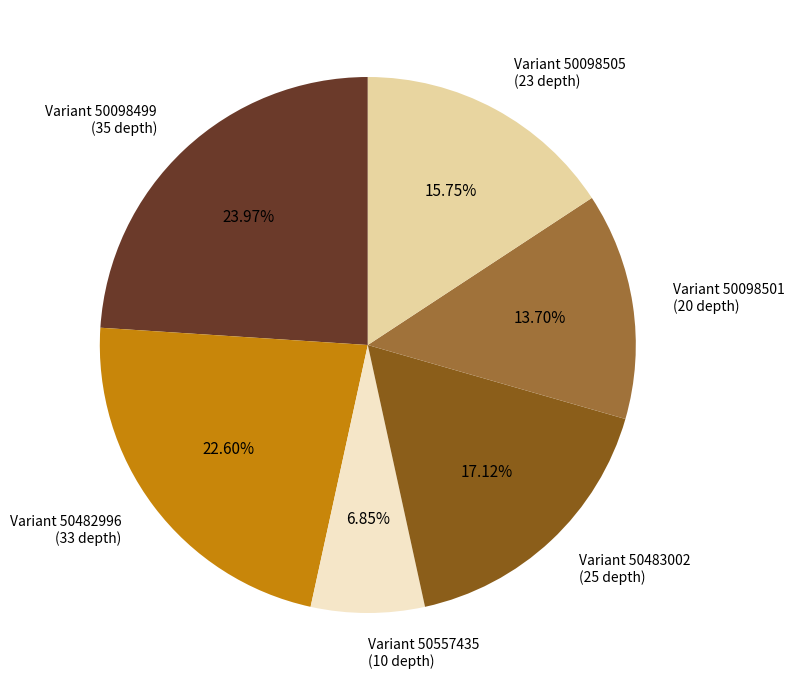

Rank the categories by value from lowest to highest.

Variant 50557435 (10 depth), Variant 50098501 (20 depth), Variant 50098505 (23 depth), Variant 50483002 (25 depth), Variant 50482996 (33 depth), Variant 50098499 (35 depth)